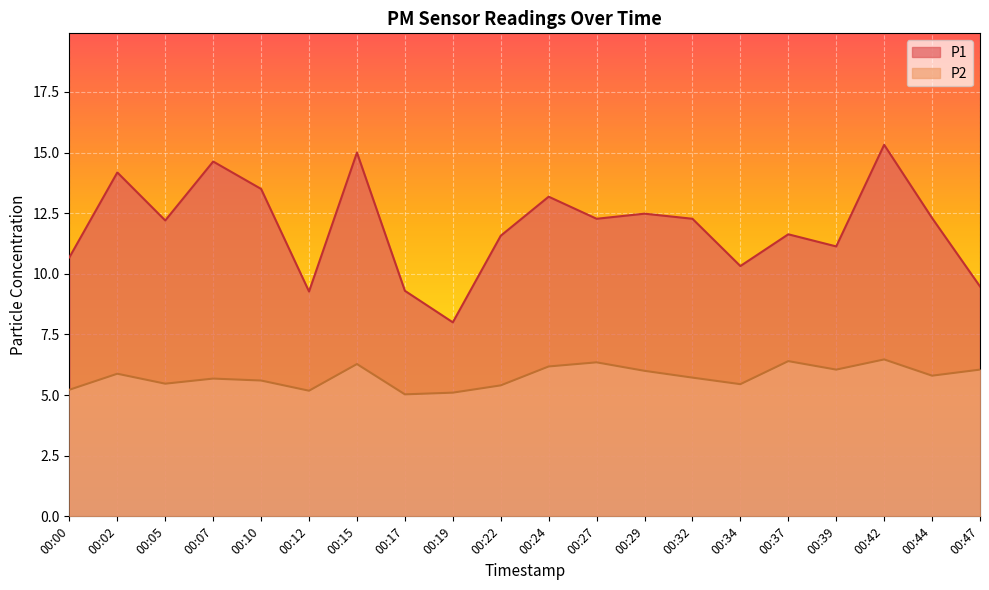

What is the total value across all series at 00:27?

18.6